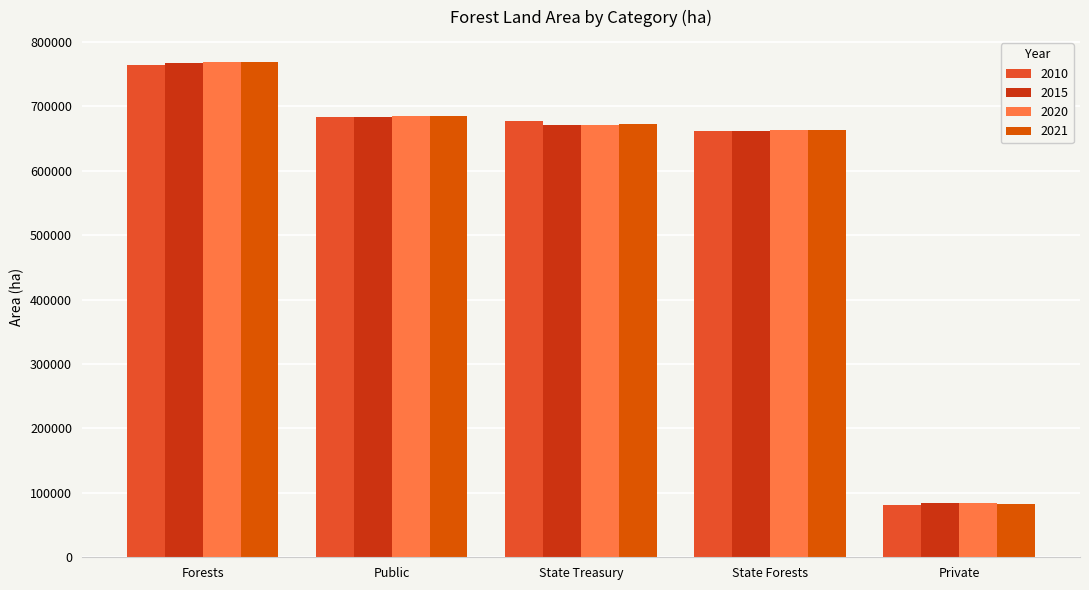

What is the total value across all series at Forests?

3069394